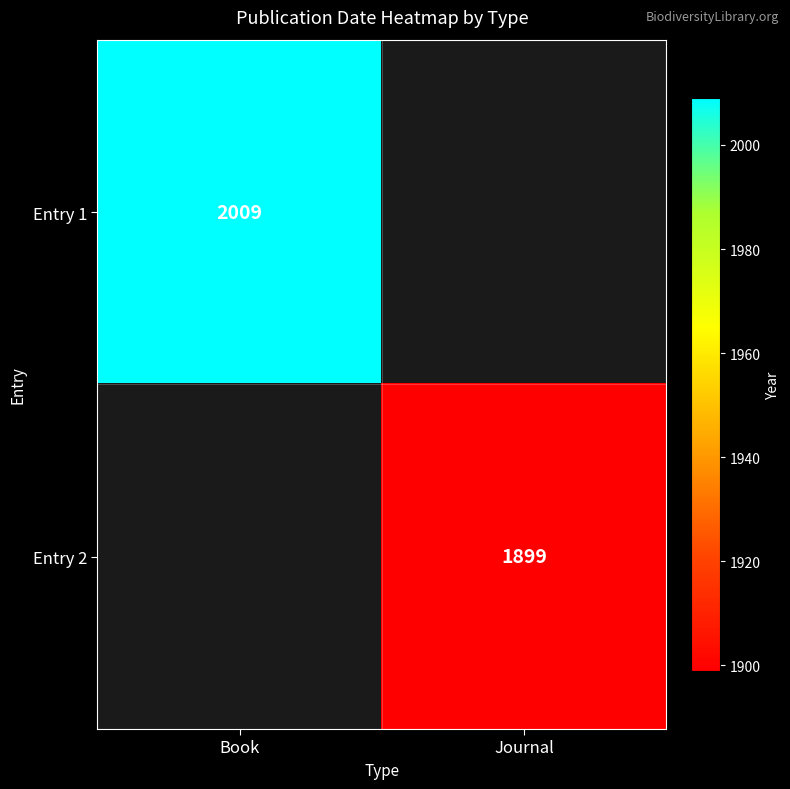

At how many categories does at least one series exceed 1939?

1